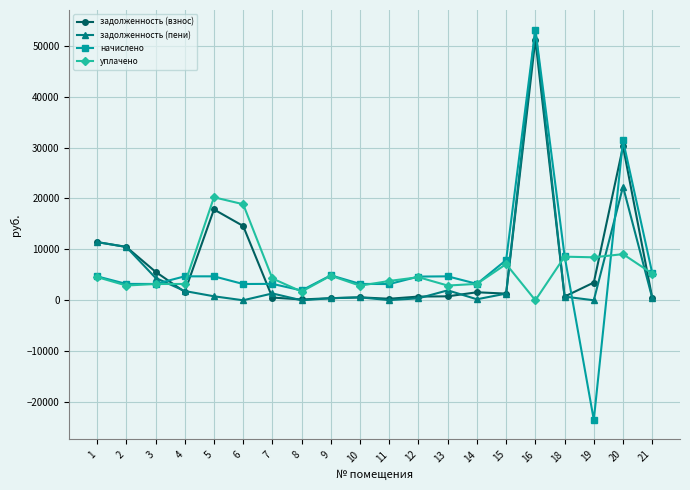

What is the spread (max minus min) of values at 13?

3926.4